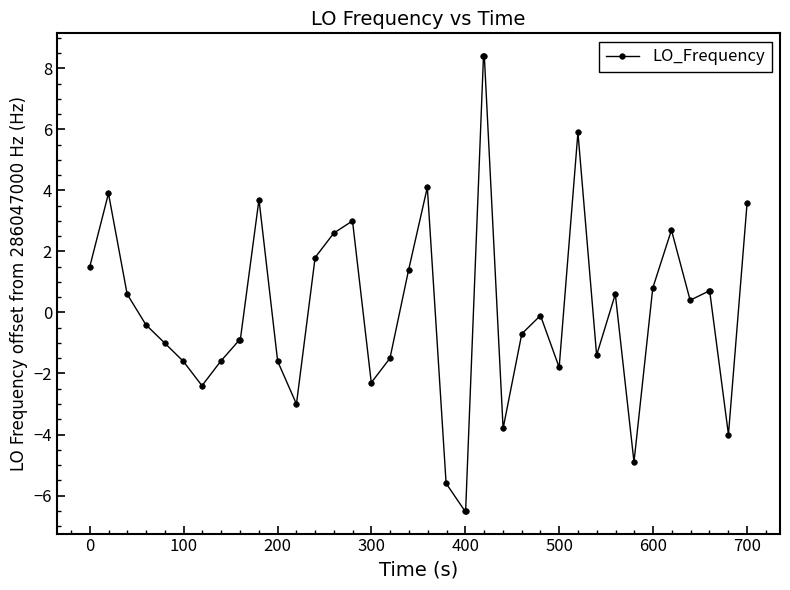

What is the difference between the maximum and minimum values?

14.9